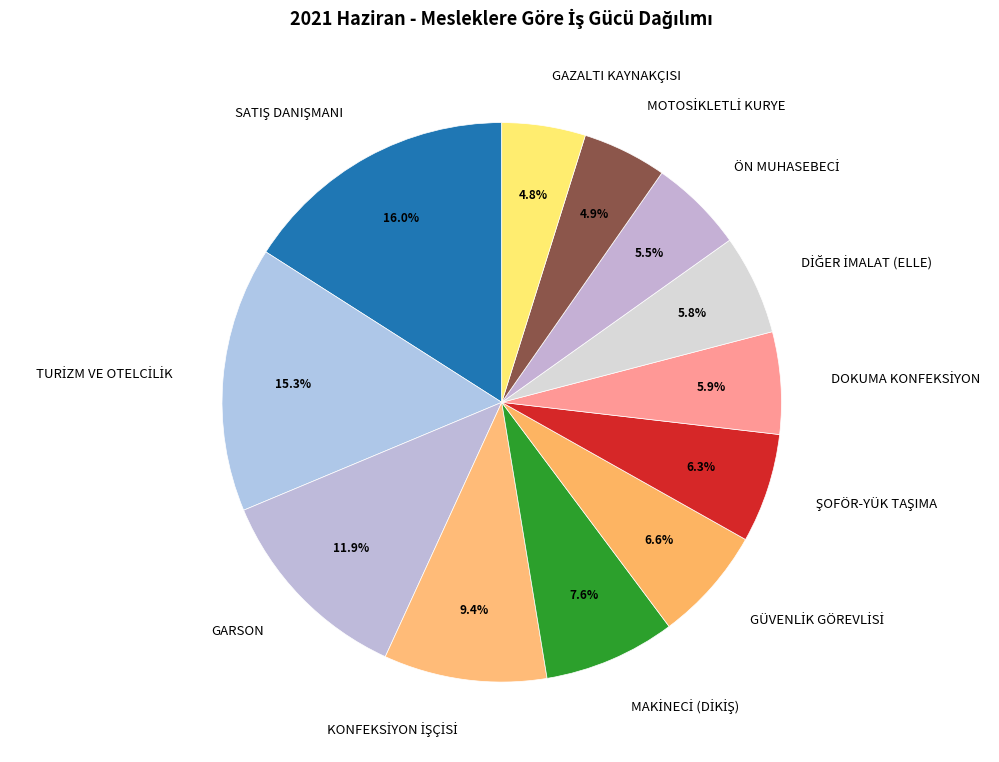

Does GAZALTI KAYNAKÇISI represent more than half of the total?

No